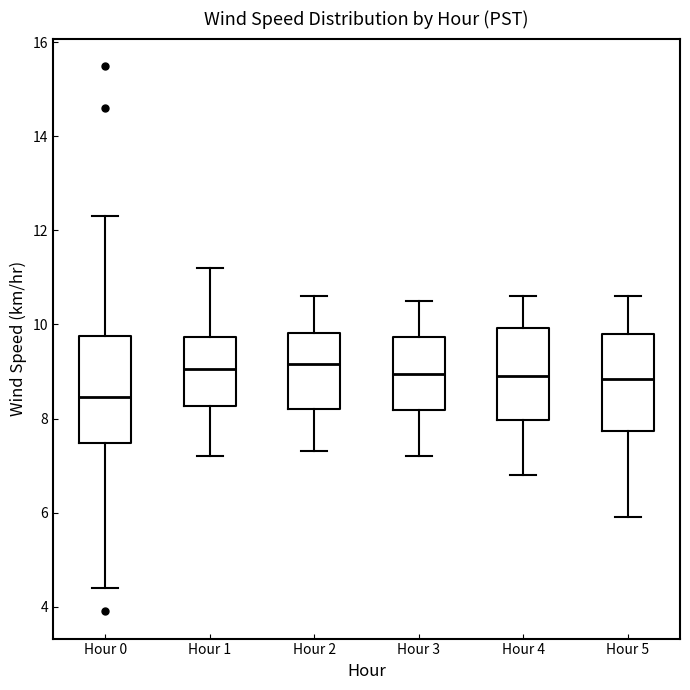

Reading left to right, transcribe this box plot: for each box, give where its median line is, the range the box spans, and where its two whiskers end, as read against the y-axis. The values are not printed on the chart, so give them approximately, as read against the axis.

Hour 0: median 8.4, box 7.4 to 9.8, whiskers 4.4 to 12.4
Hour 1: median 9.0, box 8.2 to 9.8, whiskers 7.2 to 11.2
Hour 2: median 9.2, box 8.2 to 9.8, whiskers 7.4 to 10.6
Hour 3: median 9.0, box 8.2 to 9.8, whiskers 7.2 to 10.6
Hour 4: median 9.0, box 8.0 to 10.0, whiskers 6.8 to 10.6
Hour 5: median 8.8, box 7.8 to 9.8, whiskers 6.0 to 10.6